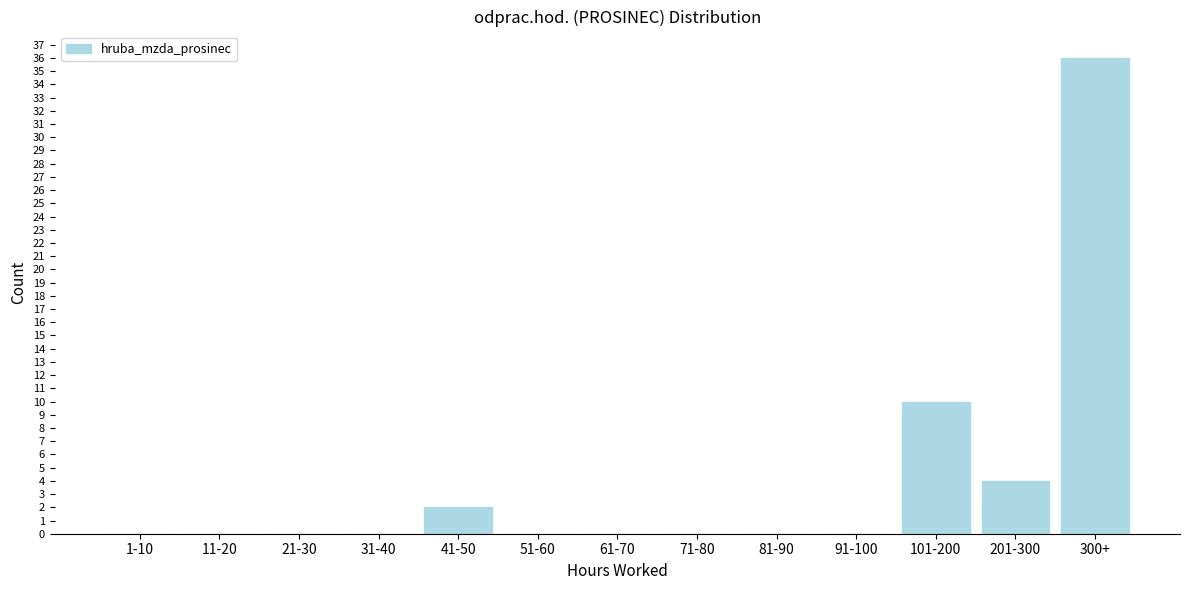

Reading left to right, list all the values displayed in this chart.

1-10=0	11-20=0	21-30=0	31-40=0	41-50=2	51-60=0	61-70=0	71-80=0	81-90=0	91-100=0	101-200=10	201-300=4	300+=36